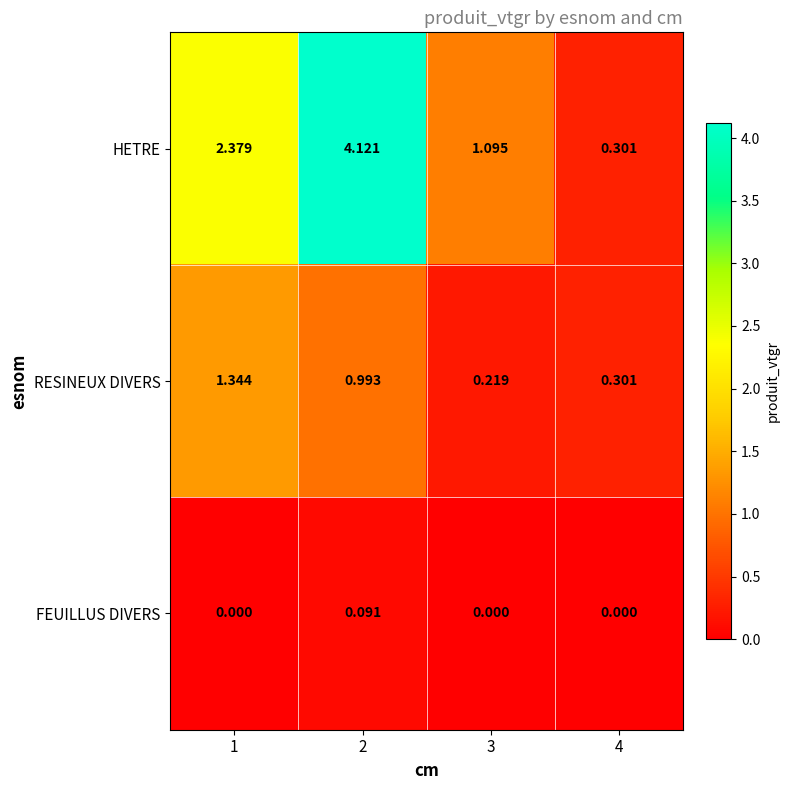

Rank the series by their average value, from highest to lowest.

HETRE, RESINEUX DIVERS, FEUILLUS DIVERS